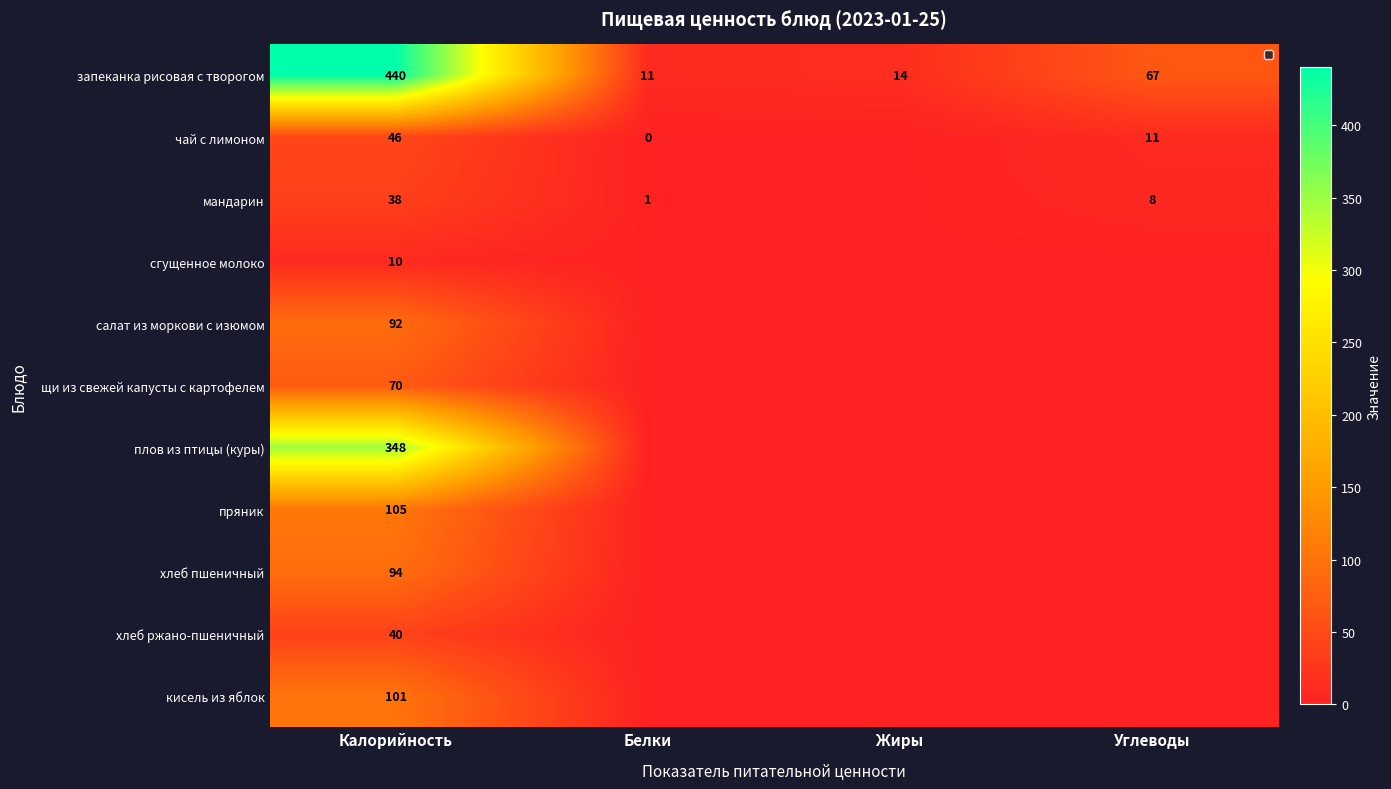

The сгущенное молоко series shows 4.2 at Калорийность. True or false?

False